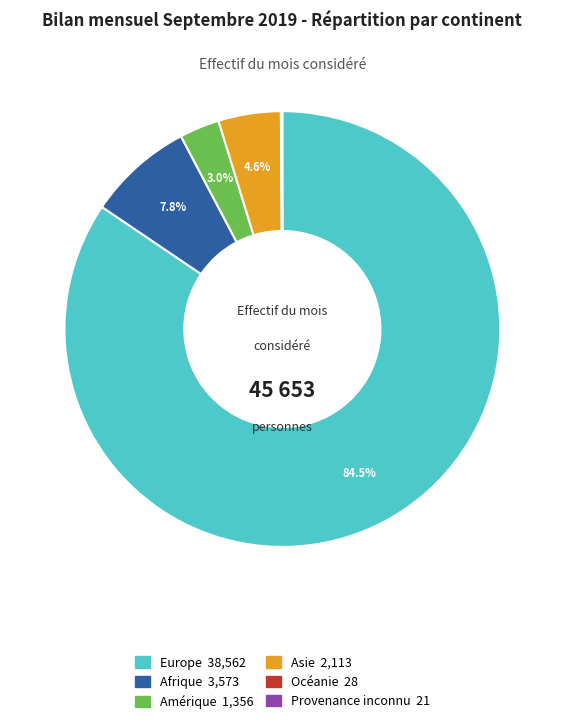

What is the largest slice in the pie chart?

Europe